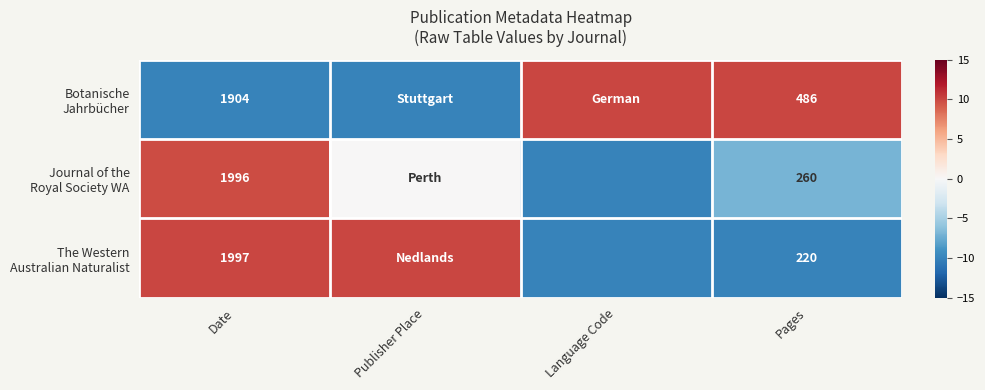

What is the total value across all series at Date?

5897